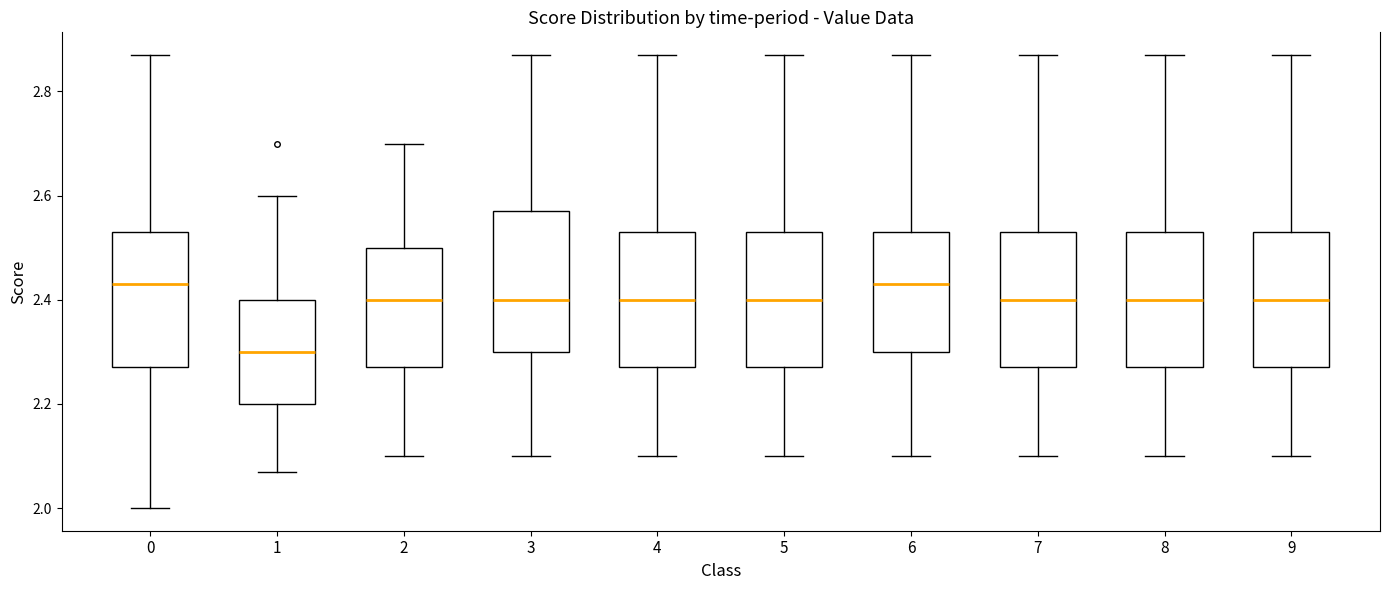

Where is the upper edge of the box at x = 9 on the y-axis? The values are not printed on the chart, so give them approximately, as read against the axis.

2.54